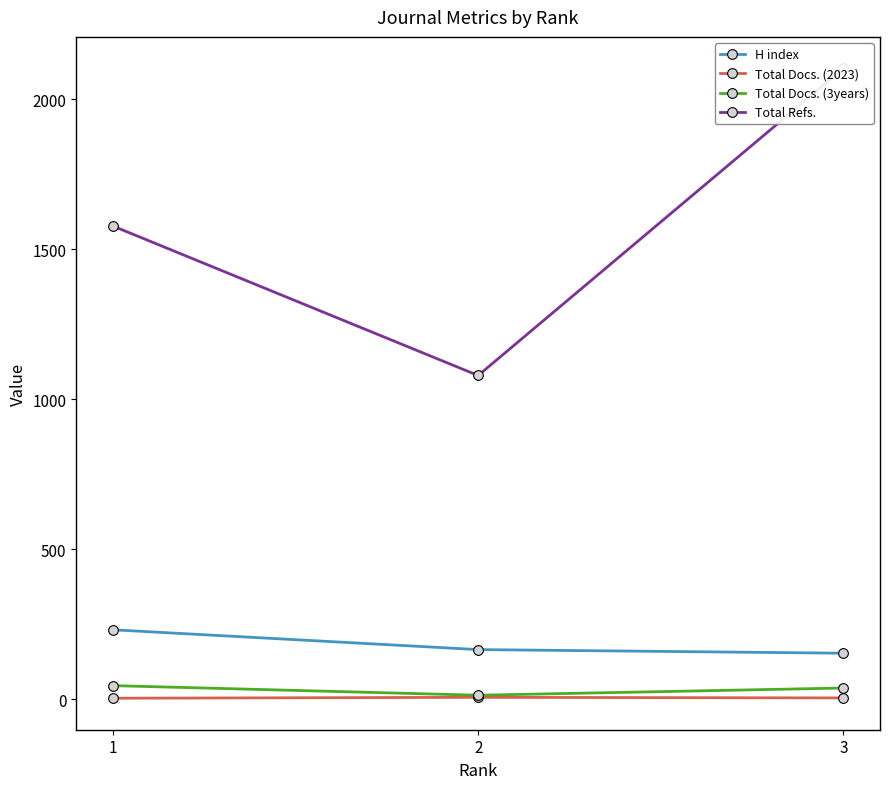

How many values in the Total Docs. (2023) series exceed 5?

1